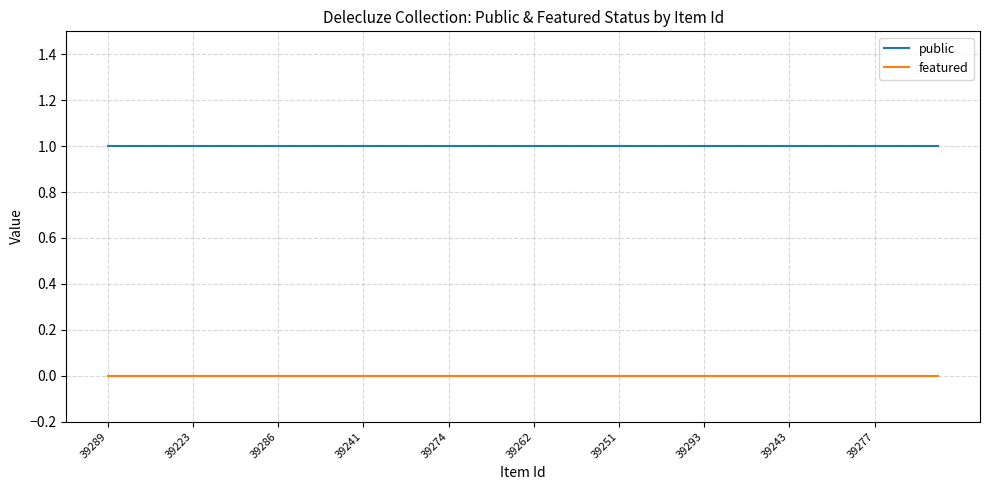

Reading left to right, what are all the values shown in this chart?

public: 1	1	1	1	1	1	1	1	1	1	1	1	1	1	1	1	1	1	1	1	1	1	1	1	1	1	1	1	1	1	1	1	1	1	1	1	1	1	1	1
featured: 0	0	0	0	0	0	0	0	0	0	0	0	0	0	0	0	0	0	0	0	0	0	0	0	0	0	0	0	0	0	0	0	0	0	0	0	0	0	0	0